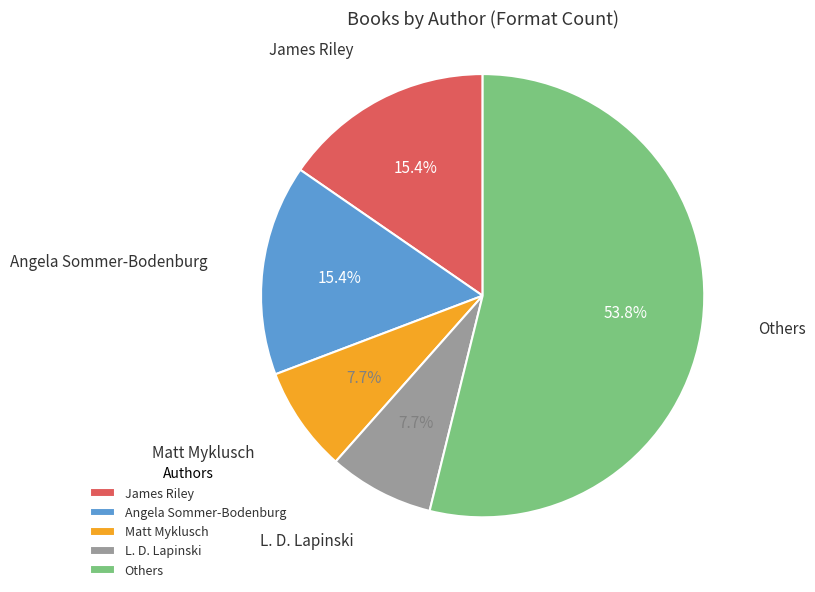

Does any single category account for the majority?

Yes